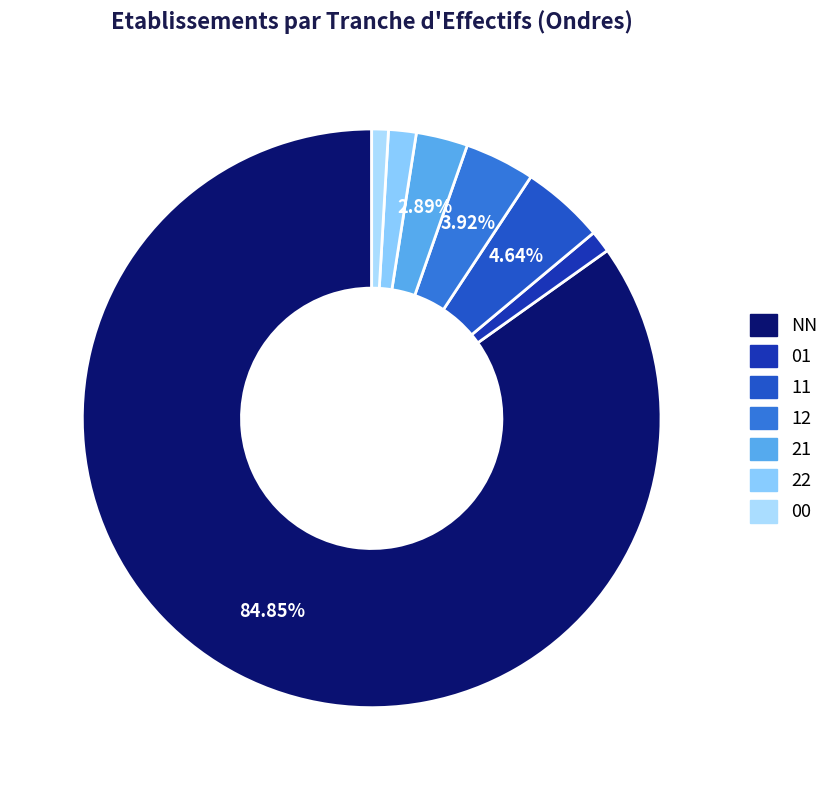

To the nearest percent, what is the difference between the 22 and 12 slice percentages?

2%